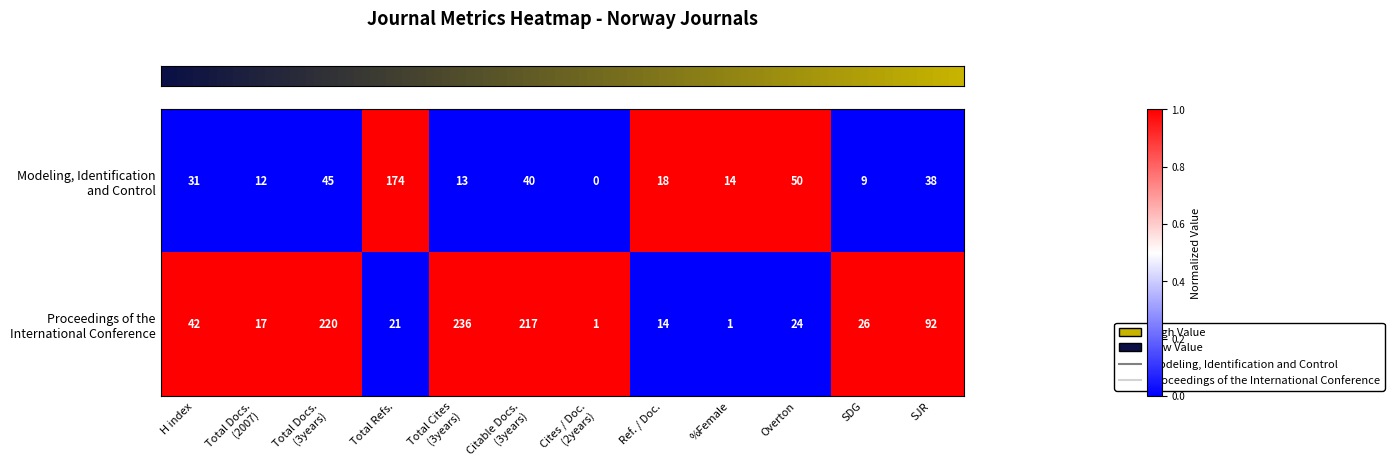

What is the difference between the highest and lowest values at SJR?

54